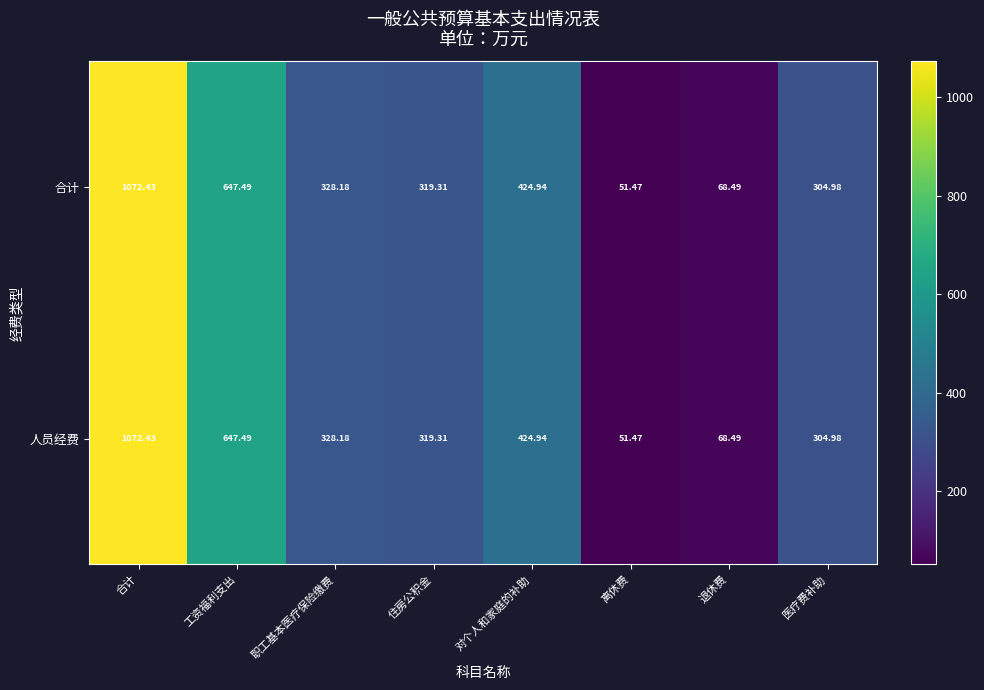

List the labels in order of 合计 value, largest first.

合计, 工资福利支出, 对个人和家庭的补助, 职工基本医疗保险缴费, 住房公积金, 医疗费补助, 退休费, 离休费